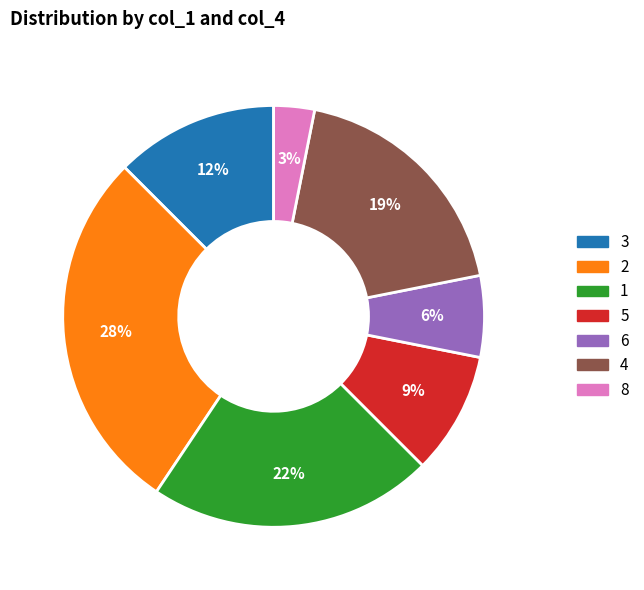

Does any single category account for the majority?

No